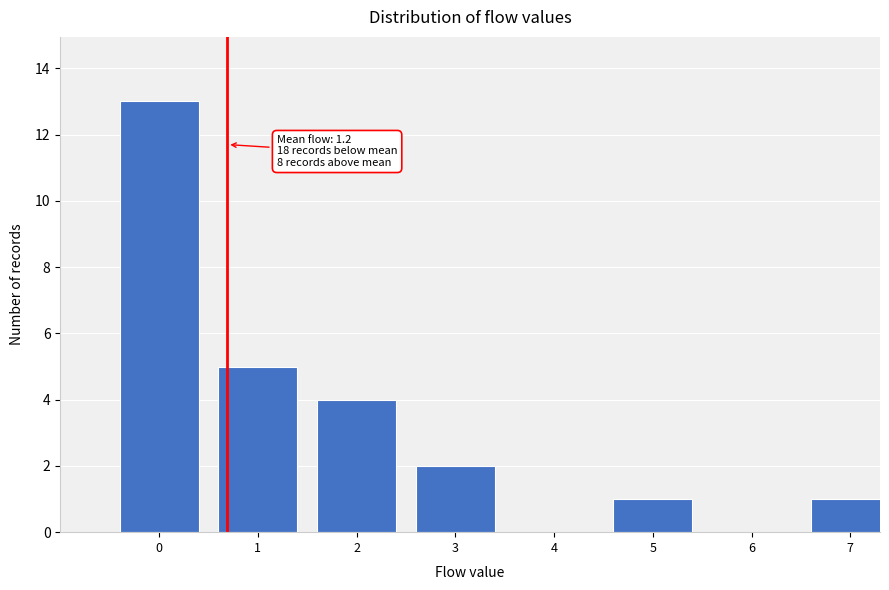

Reading left to right, transcribe all the data shown in this chart.

0=13	1=5	2=4	3=2	4=0	5=1	6=0	7=1